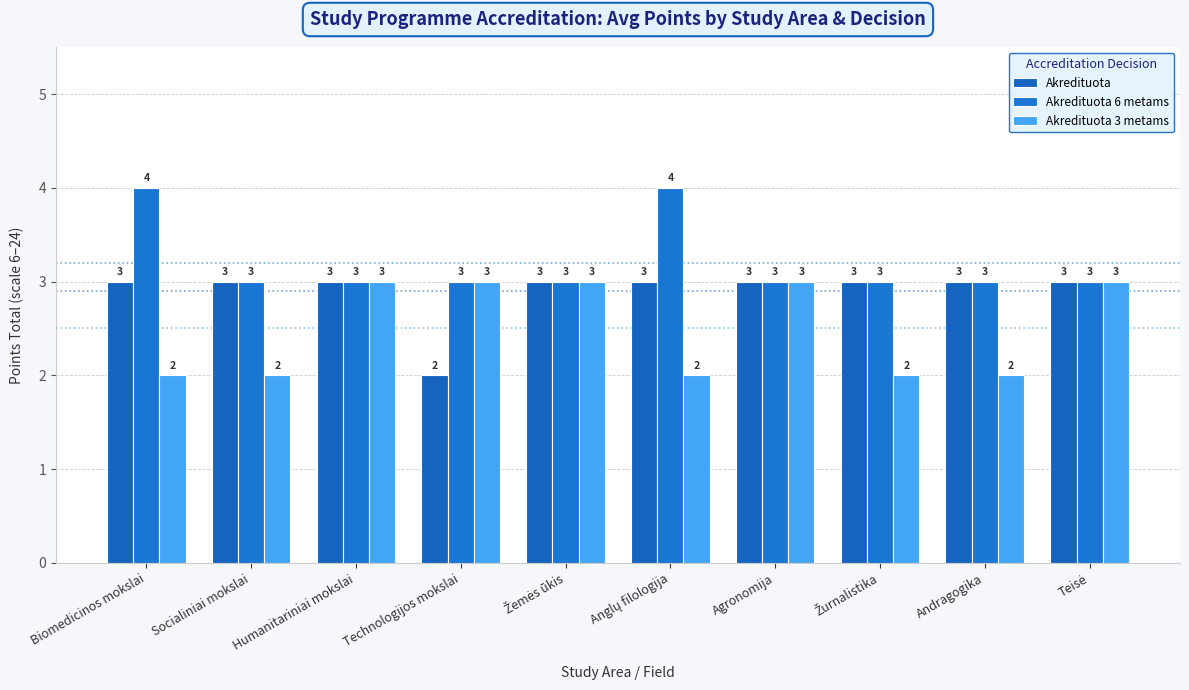

At how many categories does at least one series exceed 2?

10